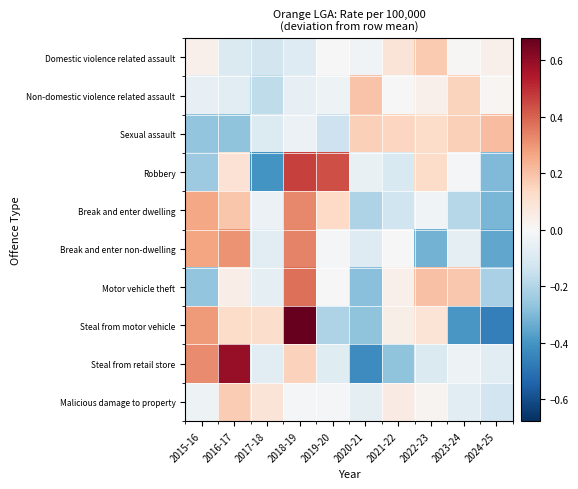

How many categories are shown in the chart?

10